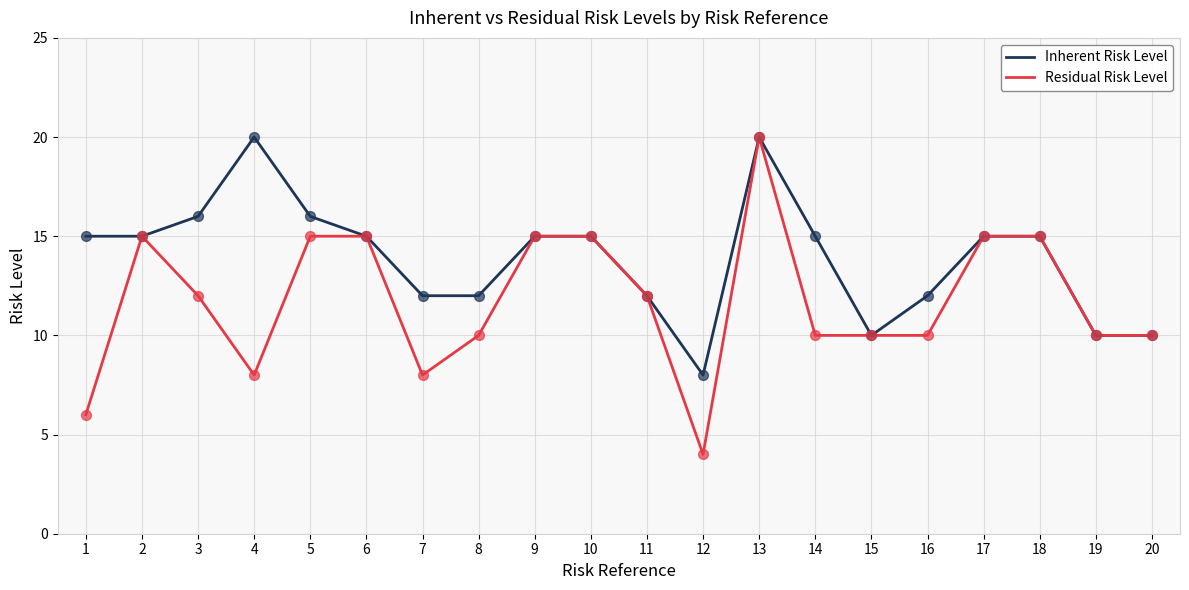

Which series has the largest total across all categories?

Inherent Risk Level